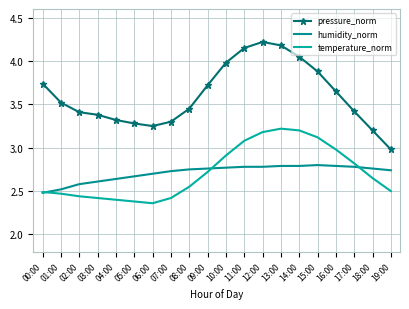

True or false: temperature_norm has a value of 2.4 at 03:00.

True